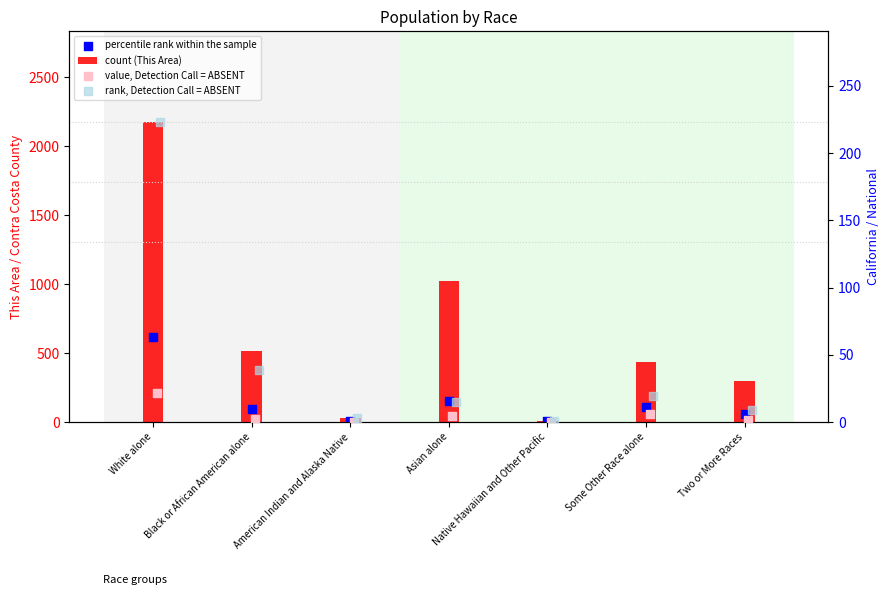

At how many categories does at least one series exceed 2133?

1